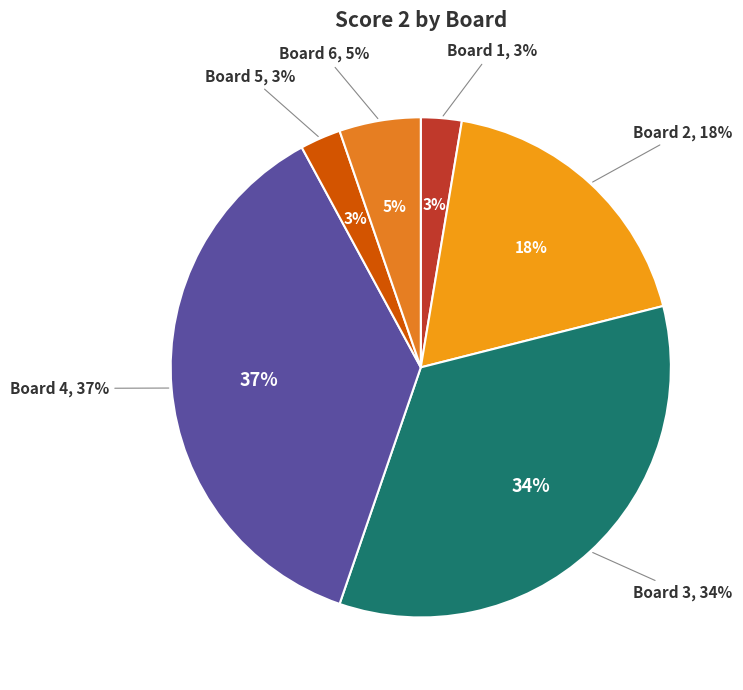

Combined, what portion of the pie is Board 3 and Board 2?

52.6%